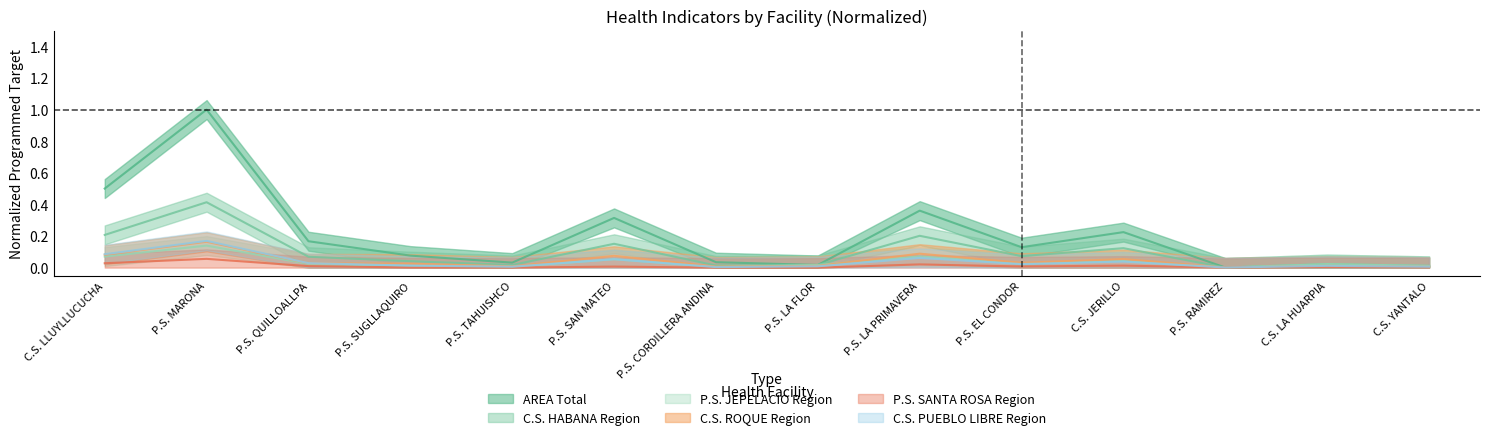

What is the maximum value shown in the chart?

1.0